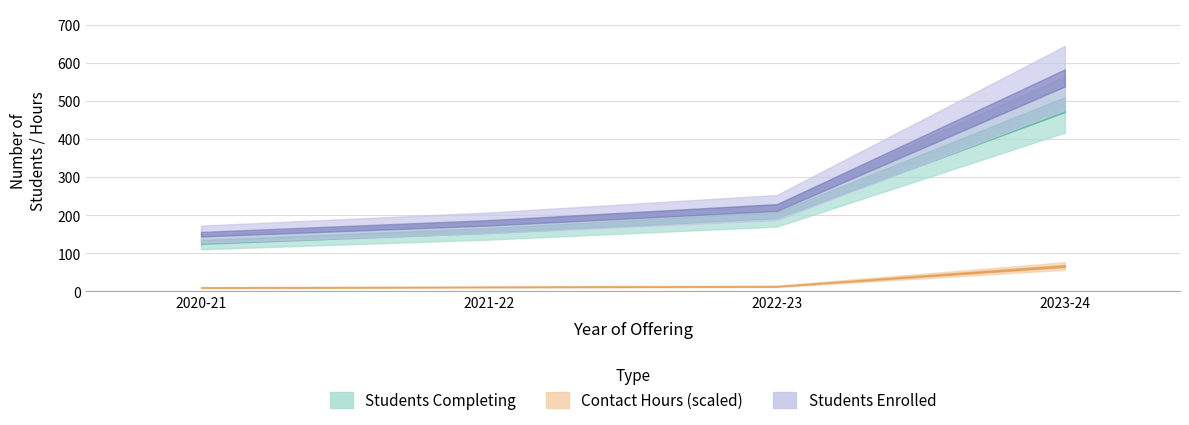

Which category has the highest value across all series?

2023-24